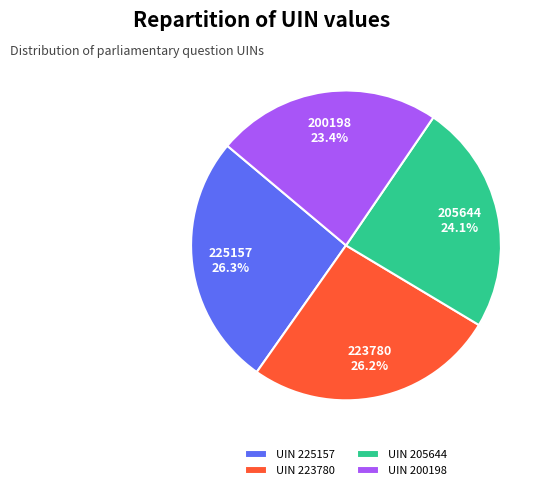

How many slices are in this pie chart?

4